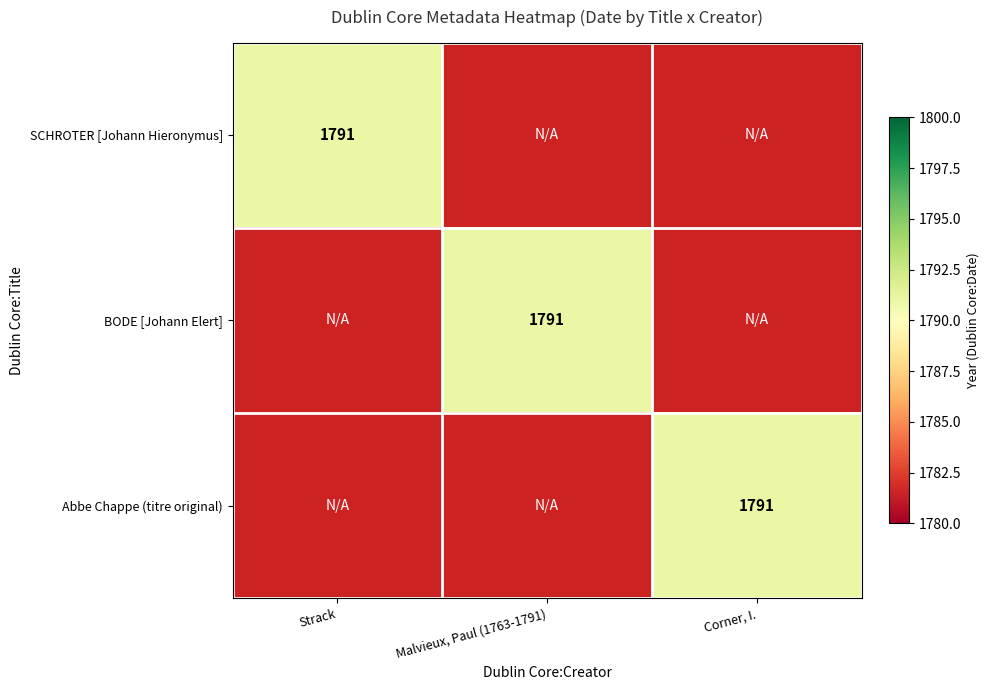

What is the total value across all series at Malvieux, Paul (1763-1791)?

1791